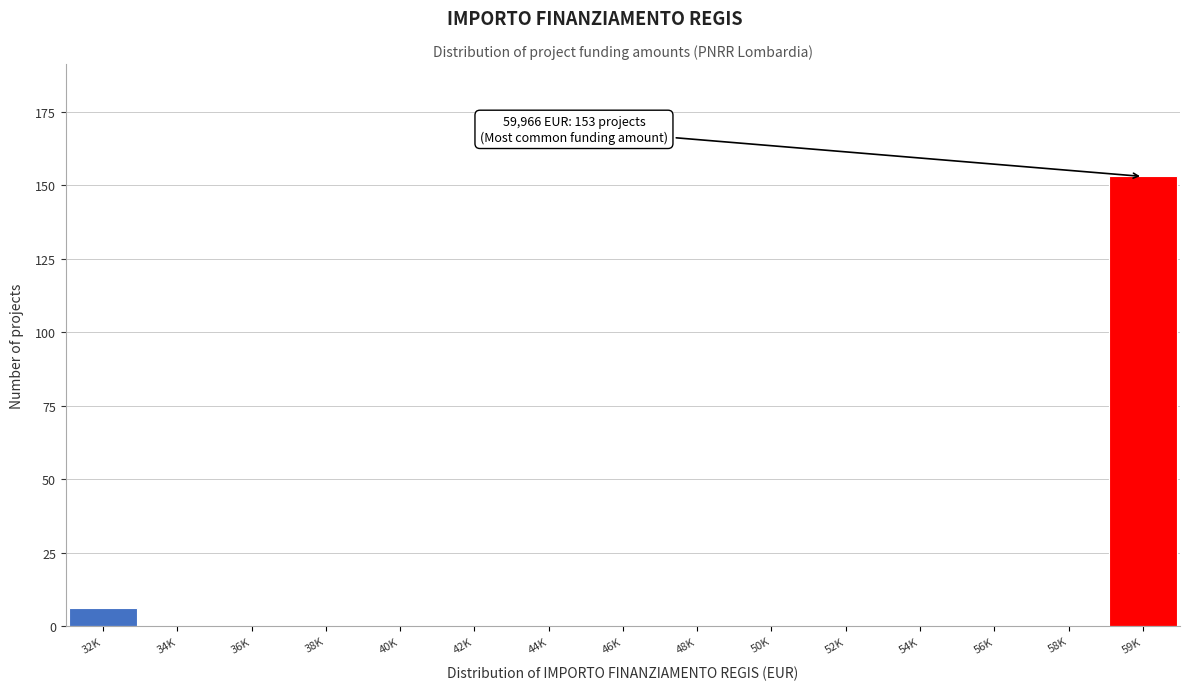

Reading left to right, list all the values displayed in this chart.

32K=6	34K=0	36K=0	38K=0	40K=0	42K=0	44K=0	46K=0	48K=0	50K=0	52K=0	54K=0	56K=0	58K=0	59K=153